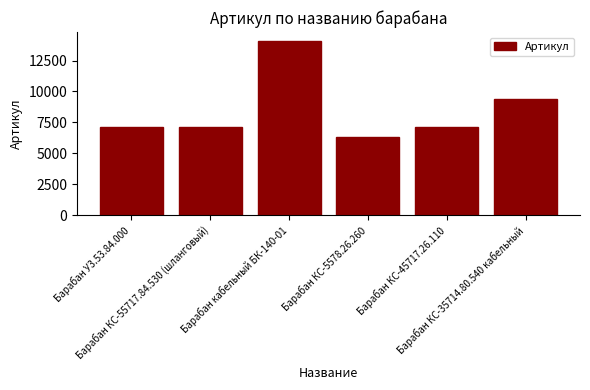

What is the average value?

8543